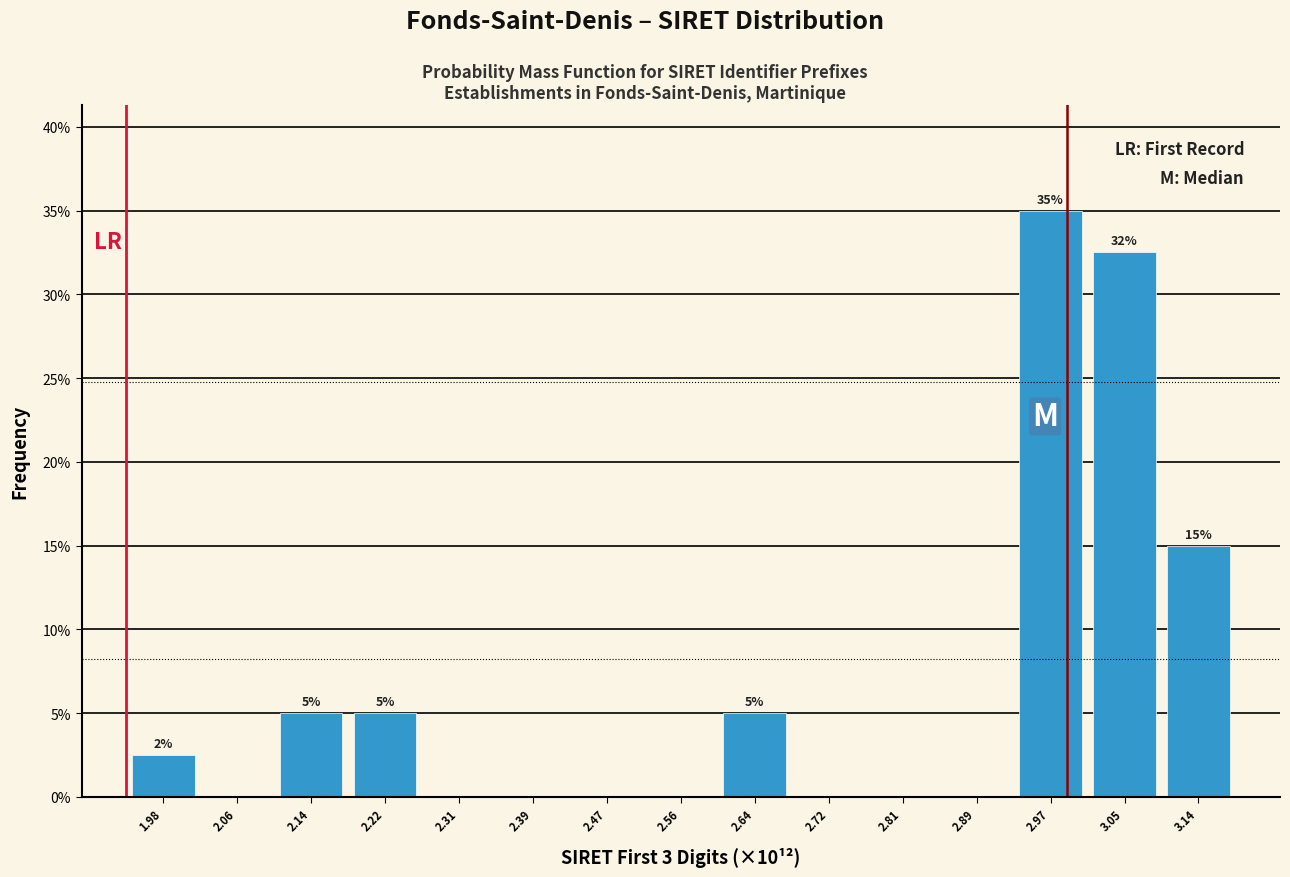

Reading right to left, what are all the values shown in this chart?

3.14=15.0	3.05=32.5	2.97=35.0	2.89=0.0	2.81=0.0	2.72=0.0	2.64=5.0	2.56=0.0	2.47=0.0	2.39=0.0	2.31=0.0	2.22=5.0	2.14=5.0	2.06=0.0	1.98=2.5